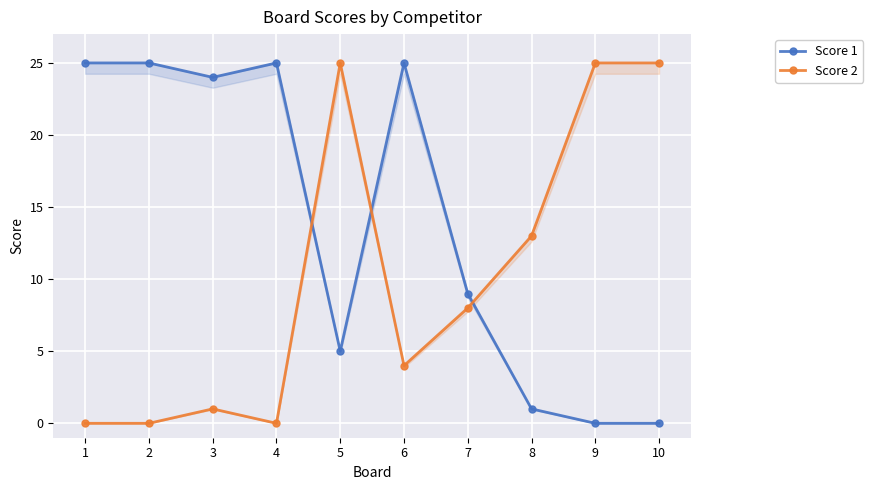

Does the chart display data point markers on the line(s)?

Yes